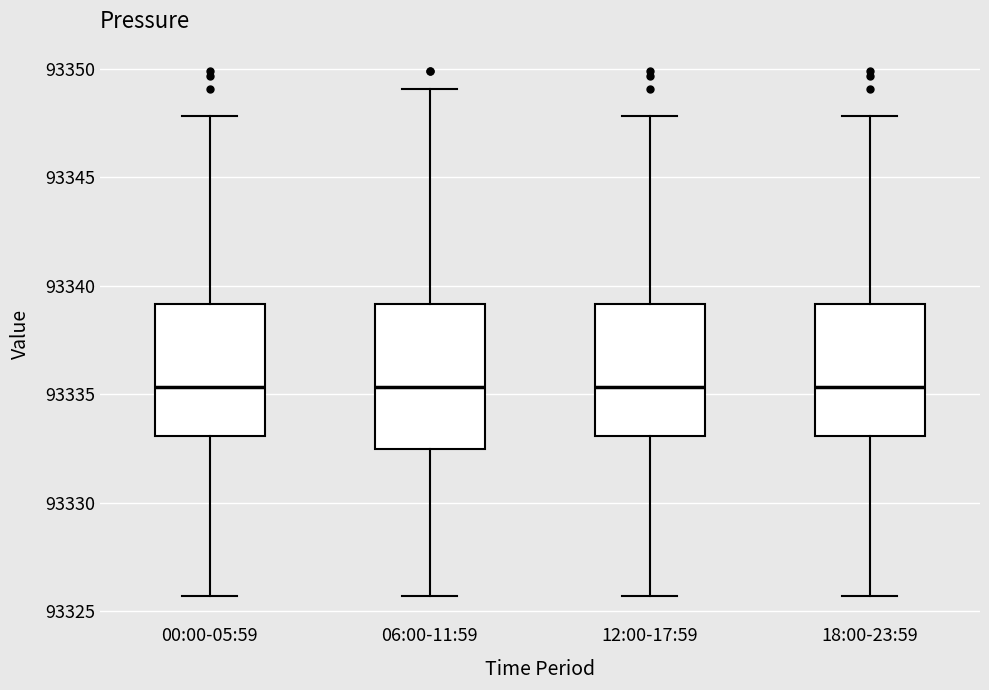

Reading left to right, transcribe this box plot: for each box, give where its median line is, the range the box spans, and where its two whiskers end, as read against the y-axis. The values are not printed on the chart, so give them approximately, as read against the axis.

00:00-05:59: median 93335.5, box 93333.0 to 93339.0, whiskers 93325.5 to 93348.0
06:00-11:59: median 93335.5, box 93332.5 to 93339.0, whiskers 93325.5 to 93349.0
12:00-17:59: median 93335.5, box 93333.0 to 93339.0, whiskers 93325.5 to 93348.0
18:00-23:59: median 93335.5, box 93333.0 to 93339.0, whiskers 93325.5 to 93348.0